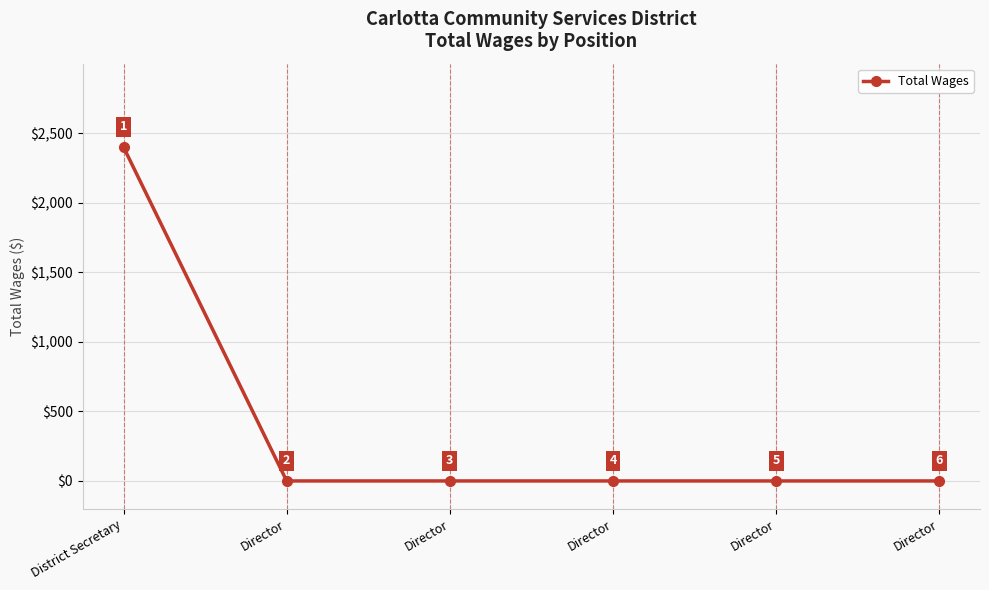

How many series are shown in this chart?

1